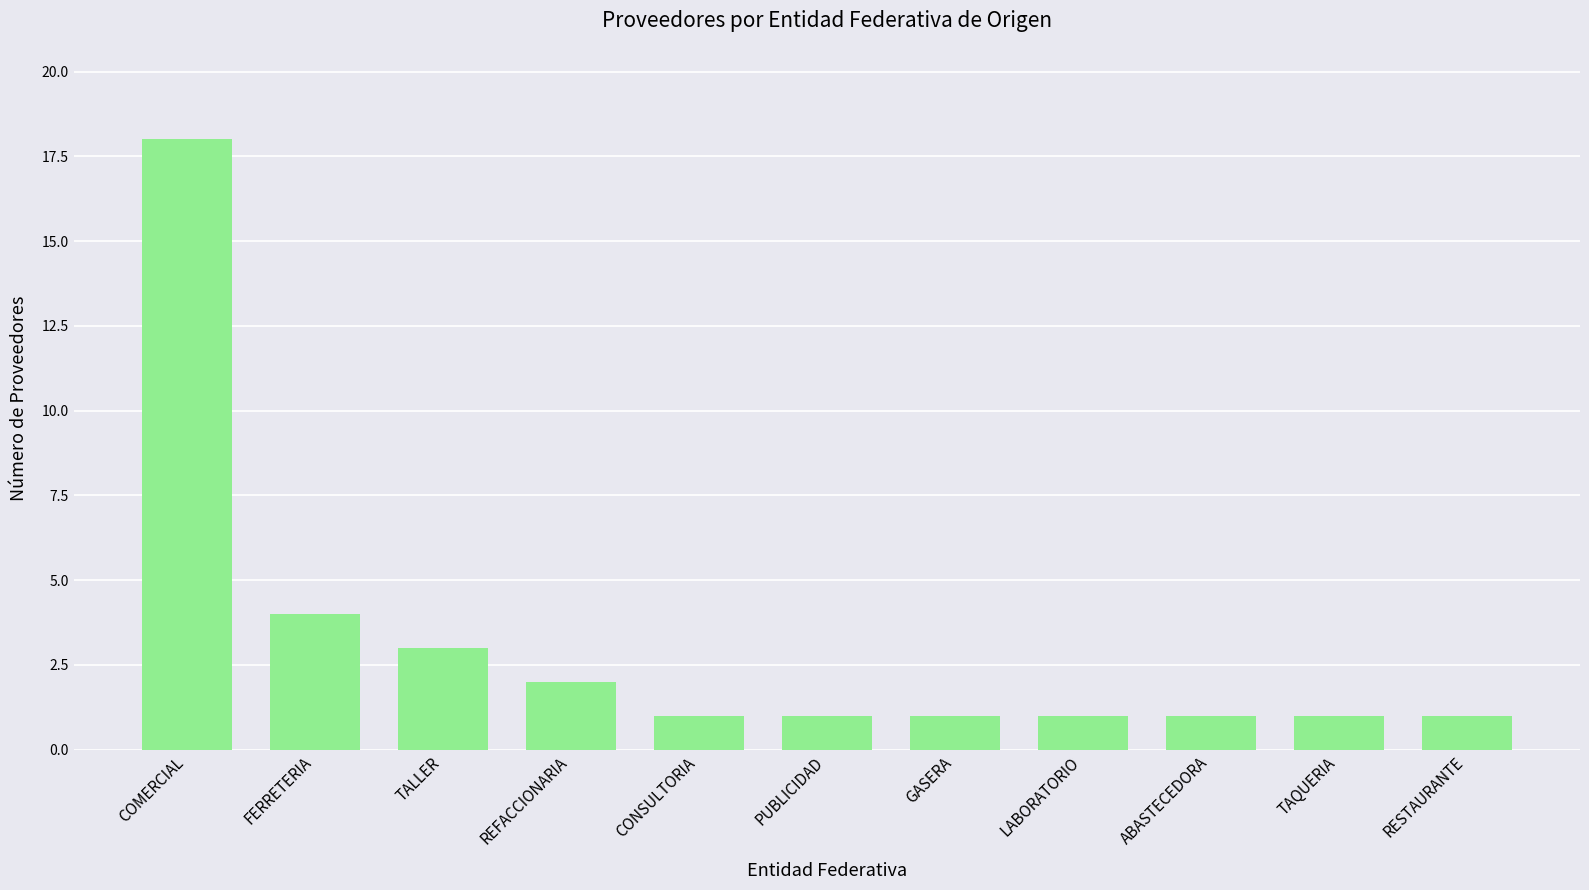

How many bars are there in total?

11